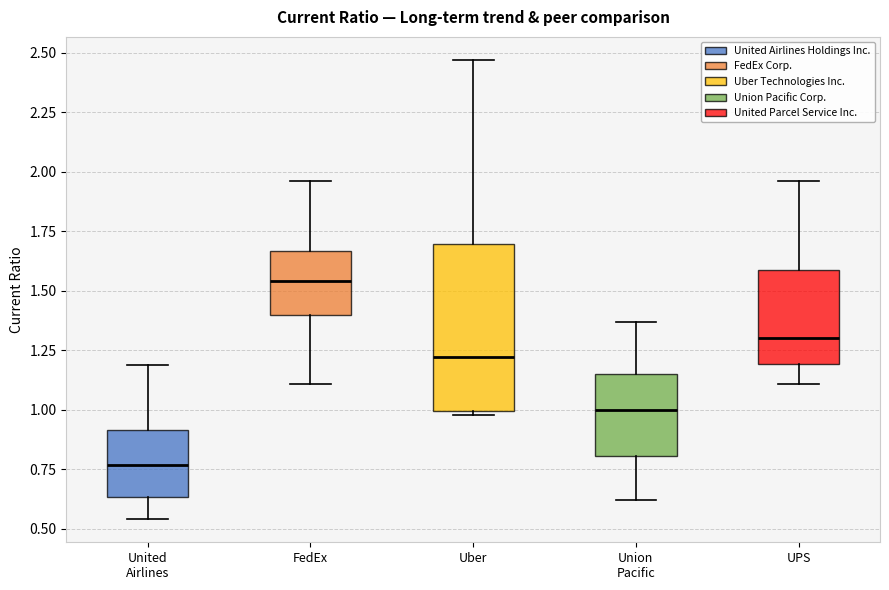

Reading left to right, transcribe this box plot: for each box, give where its median line is, the range the box spans, and where its two whiskers end, as read against the y-axis. The values are not printed on the chart, so give them approximately, as read against the axis.

United Airlines: median 0.75, box 0.65 to 0.90, whiskers 0.55 to 1.20
FedEx: median 1.55, box 1.40 to 1.65, whiskers 1.10 to 1.95
Uber: median 1.20, box 1.00 to 1.70, whiskers 1.00 (just below the box's lower edge) to 2.45
Union Pacific: median 1.00, box 0.80 to 1.15, whiskers 0.60 to 1.35
UPS: median 1.30, box 1.20 to 1.60, whiskers 1.10 to 1.95